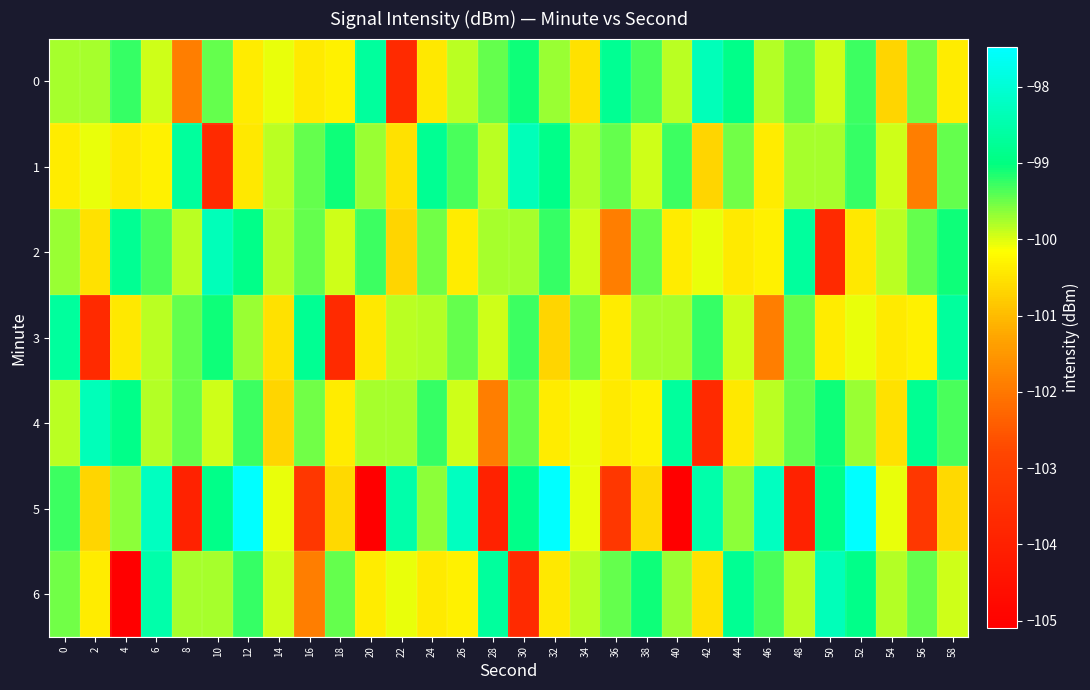

Between 28 and 50, which is larger?

28